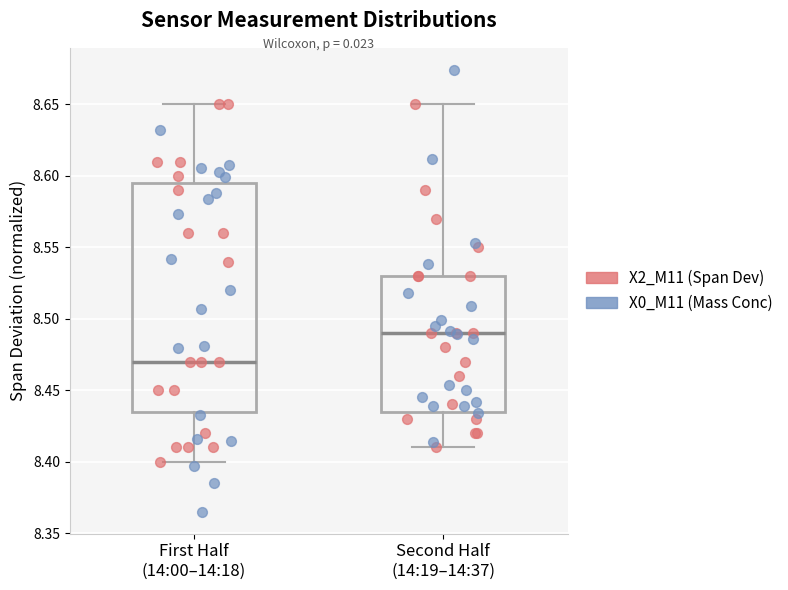

Which box is the tallest, from its lower edge to its upper edge?

First Half (14:00–14:18)